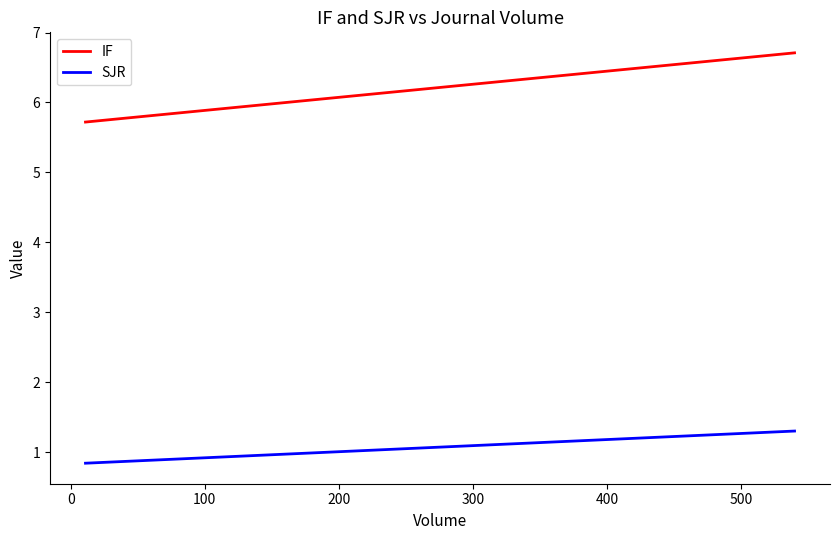

Reading left to right, what are all the values shown in this chart?

IF: 5.7	6.7
SJR: 0.8	1.3